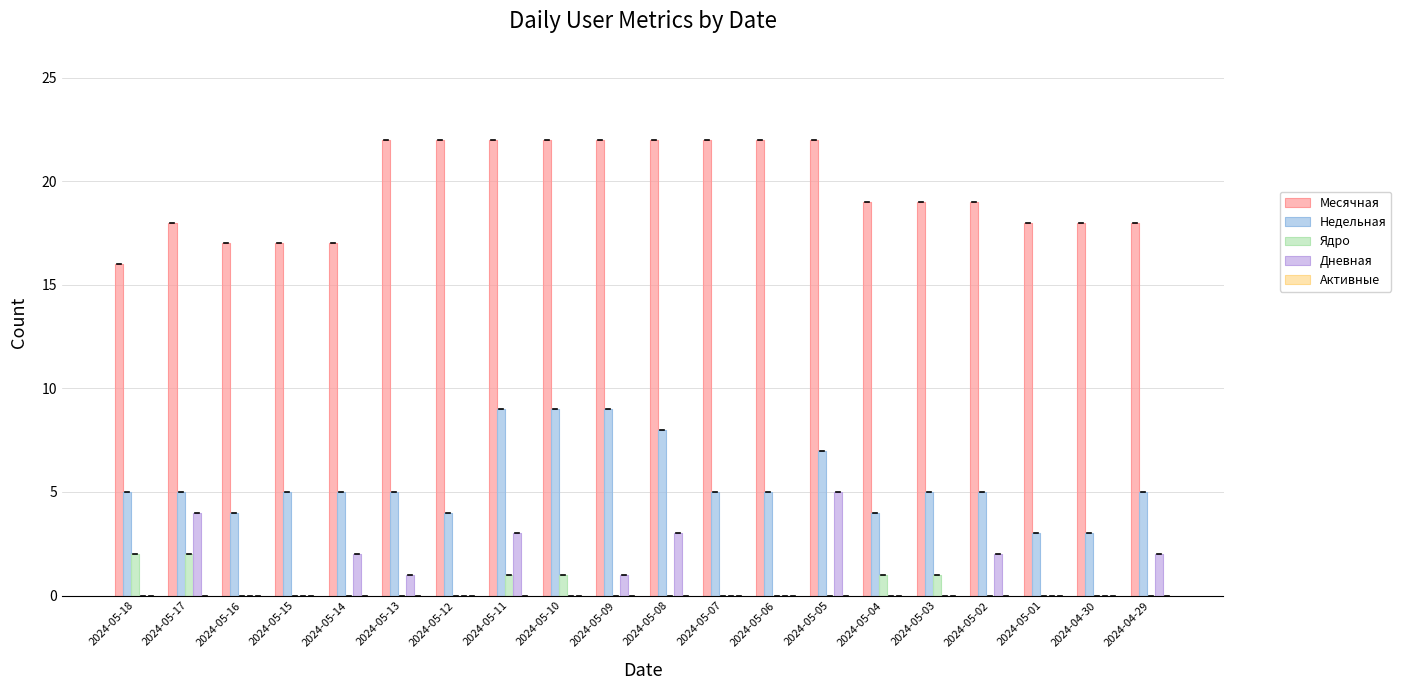

Is the value of Дневная at 2024-05-03 greater than the value of Месячная at 2024-05-06?

No